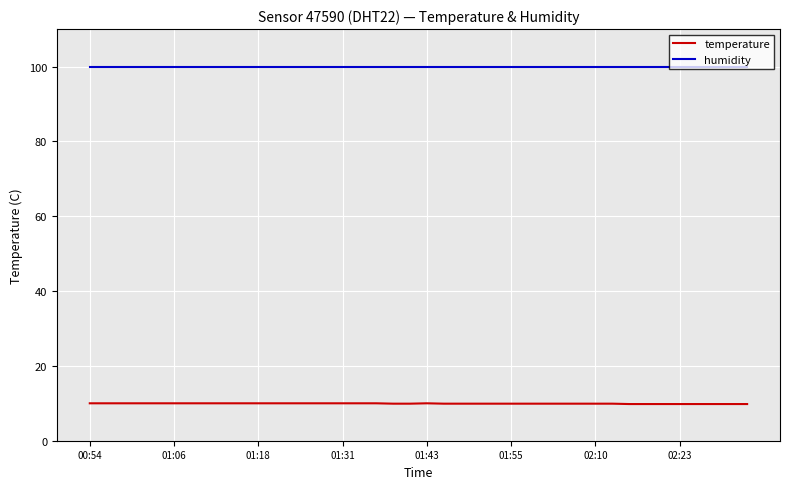

Which series has the largest total across all categories?

humidity